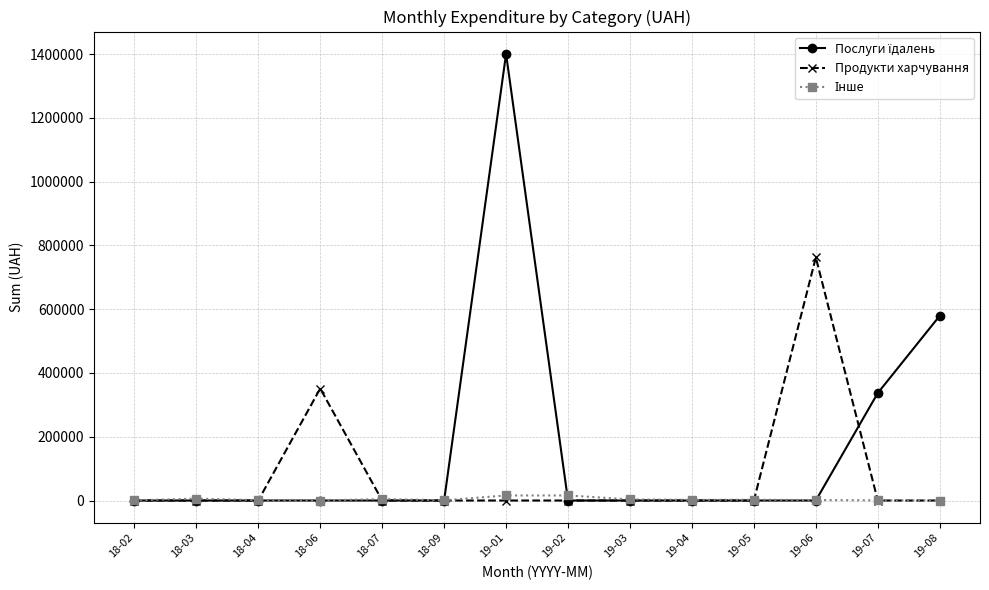

What is the total value across all series at 19-06?

763747.1